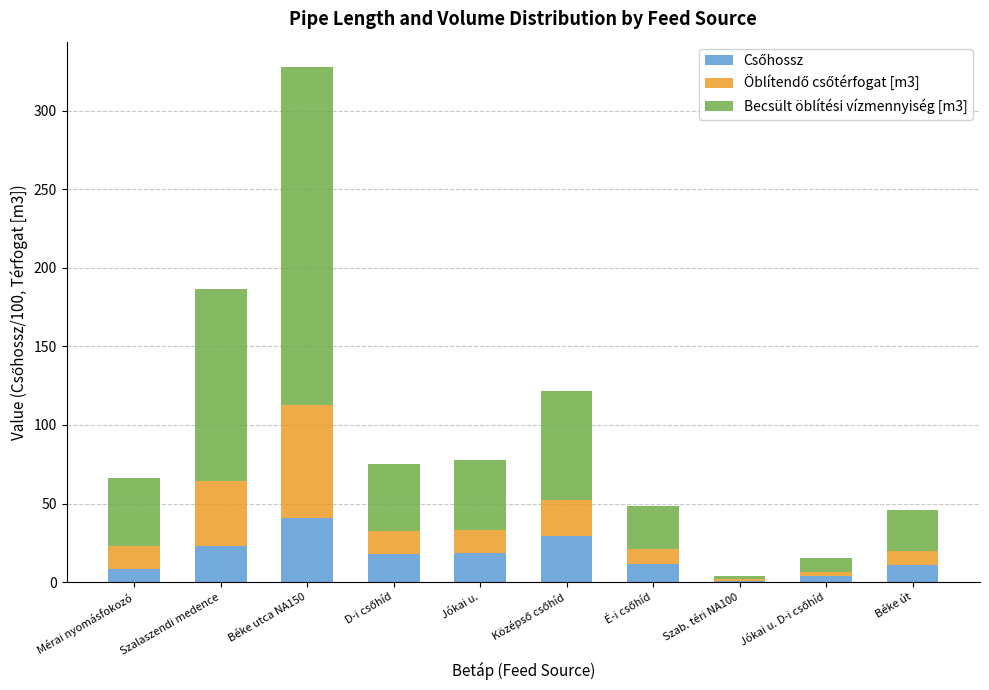

At which category is the sum across all series the highest?

Béke utca NA150